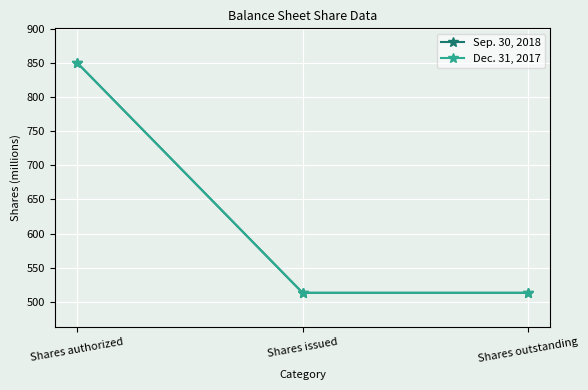

What is the label of the 3rd point from the left?

Shares outstanding